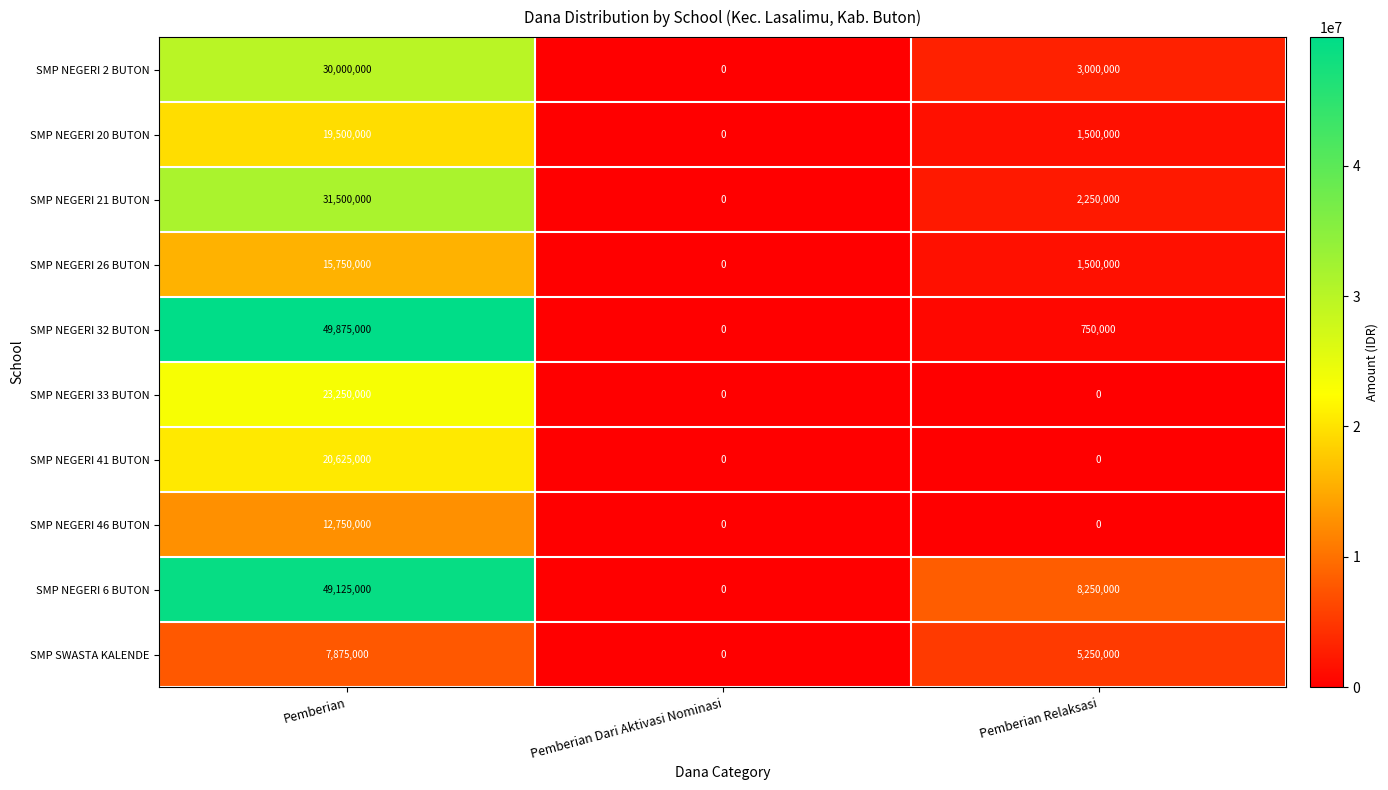

Reading left to right, what are all the values shown in this chart?

SMP NEGERI 2 BUTON: 30000000	0	3000000
SMP NEGERI 20 BUTON: 19500000	0	1500000
SMP NEGERI 21 BUTON: 31500000	0	2250000
SMP NEGERI 26 BUTON: 15750000	0	1500000
SMP NEGERI 32 BUTON: 49875000	0	750000
SMP NEGERI 33 BUTON: 23250000	0	0
SMP NEGERI 41 BUTON: 20625000	0	0
SMP NEGERI 46 BUTON: 12750000	0	0
SMP NEGERI 6 BUTON: 49125000	0	8250000
SMP SWASTA KALENDE: 7875000	0	5250000